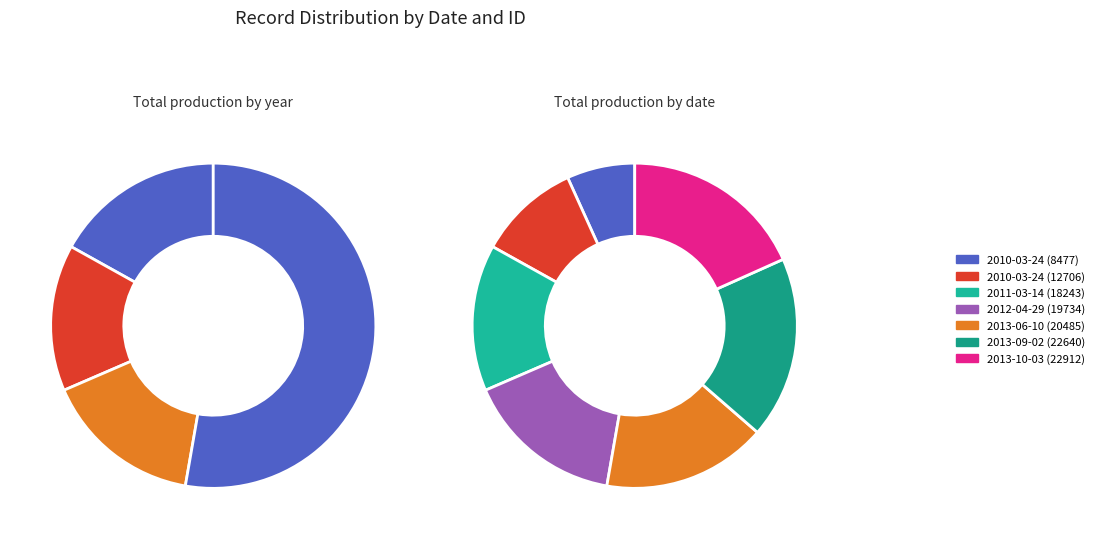

How many slices are in this pie chart?

7